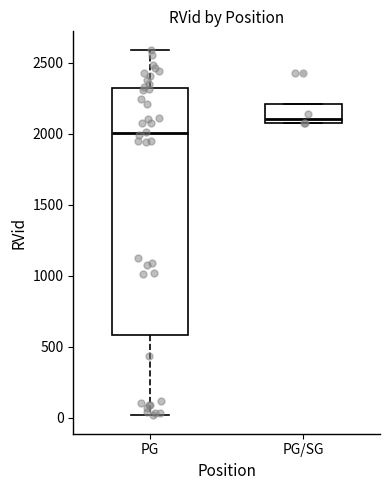

Reading left to right, read every box against the y-axis: the position of its median line, the range the box covers, and the ends of its whiskers. The values are not printed on the chart, so give them approximately, as read against the axis.

PG: median 2000, box 600 to 2350, whiskers 0 to 2600
PG/SG: median 2100, box 2050 to 2200, whiskers 2050 to 2200